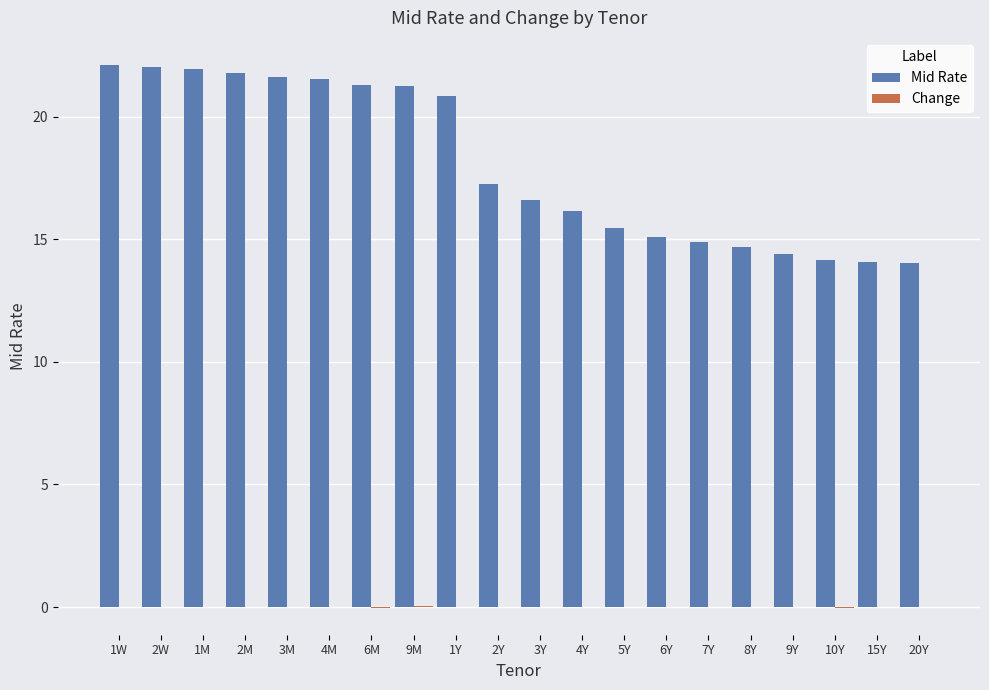

Between 4Y and 9Y, which series saw the biggest shift?

Mid Rate